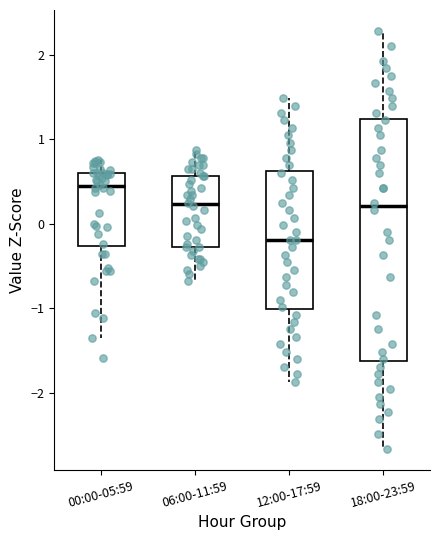

Reading left to right, transcribe this box plot: for each box, give where its median line is, the range the box spans, and where its two whiskers end, as read against the y-axis. The values are not printed on the chart, so give them approximately, as read against the axis.

00:00-05:59: median 0.4, box -0.3 to 0.6, whiskers -1.4 to 0.8
06:00-11:59: median 0.2, box -0.3 to 0.6, whiskers -0.7 to 0.9
12:00-17:59: median -0.2, box -1.0 to 0.6, whiskers -1.9 to 1.5
18:00-23:59: median 0.2, box -1.6 to 1.2, whiskers -2.7 to 2.3